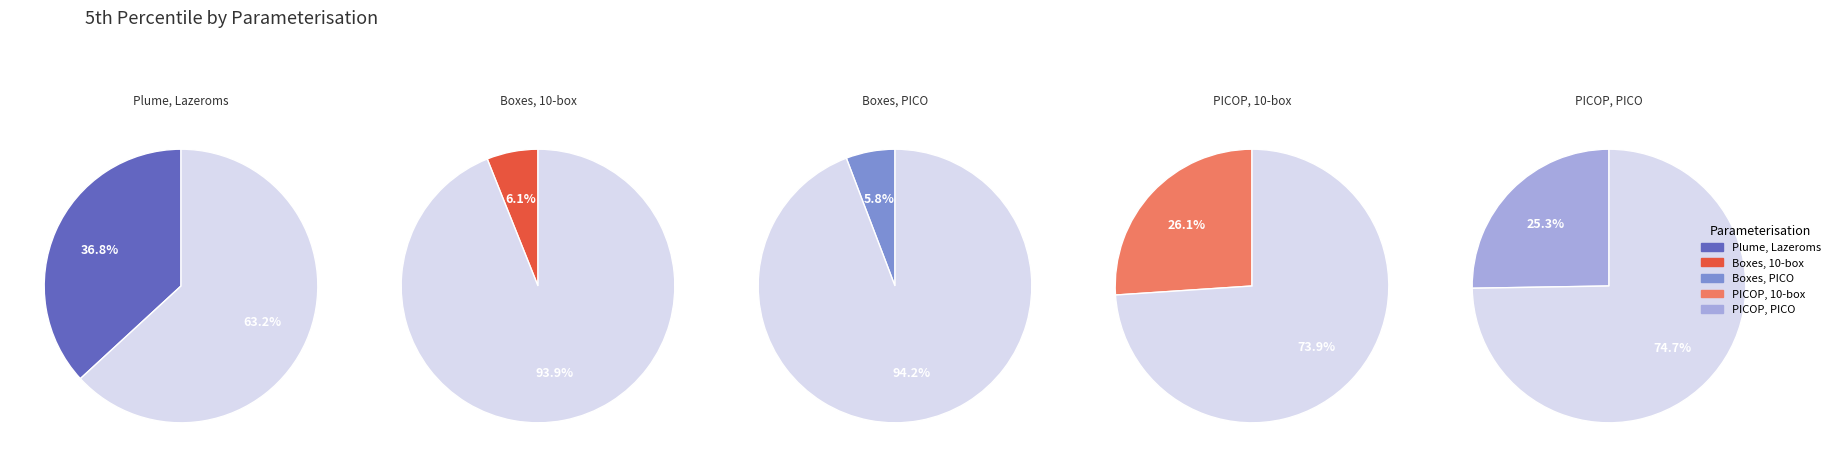

The Boxes, PICO boxes γT⋆×10-5 slice represents 14% of the pie. True or false?

False